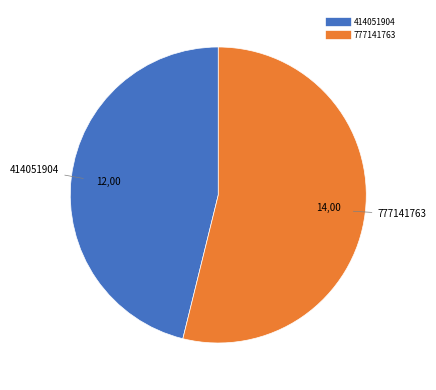

Is there any slice that represents more than half of the pie?

Yes